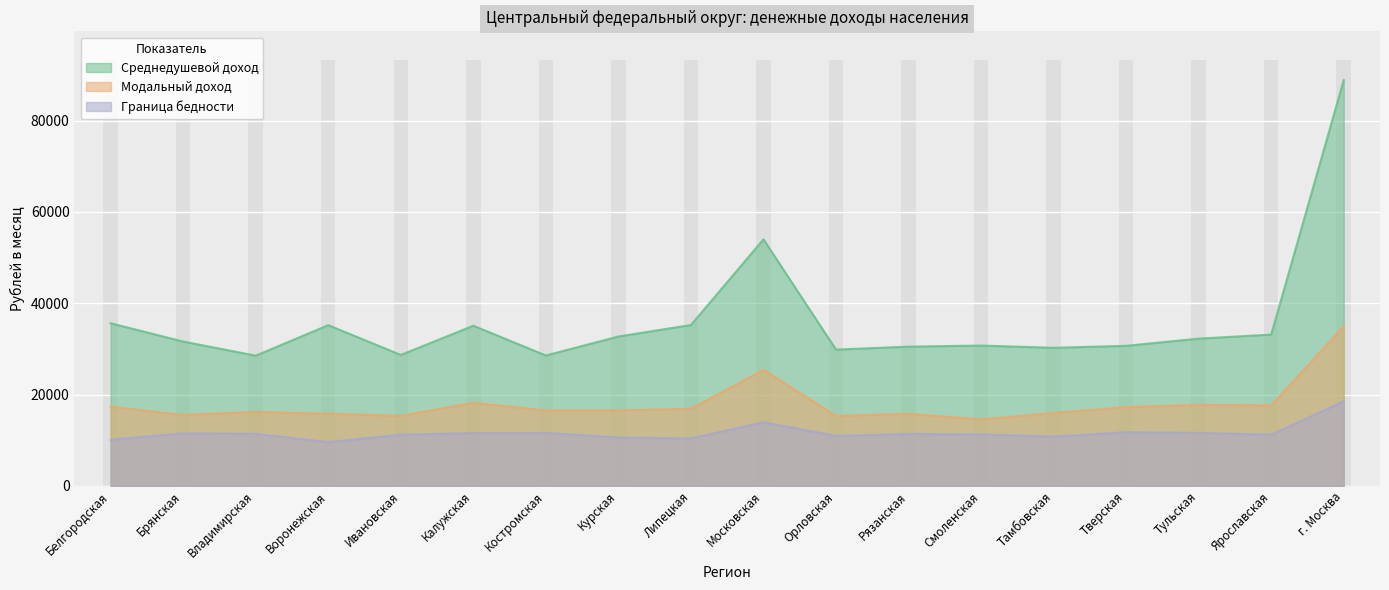

At Костромская, list the series in order from largest to smallest.

Среднедушевой доход, Модальный доход, Граница бедности